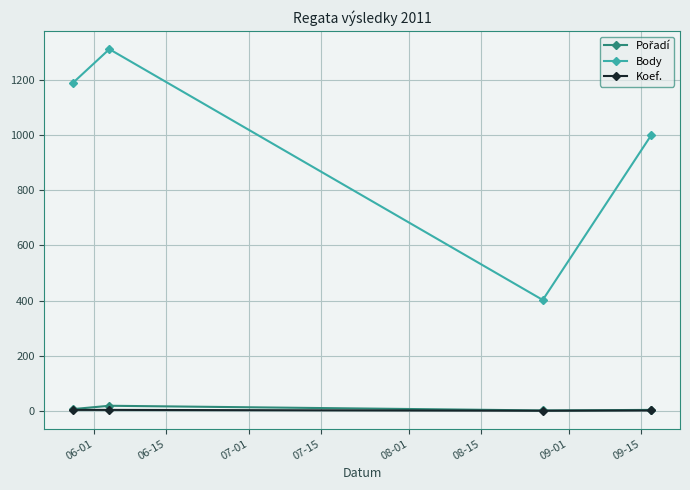

How many series are shown in this chart?

3